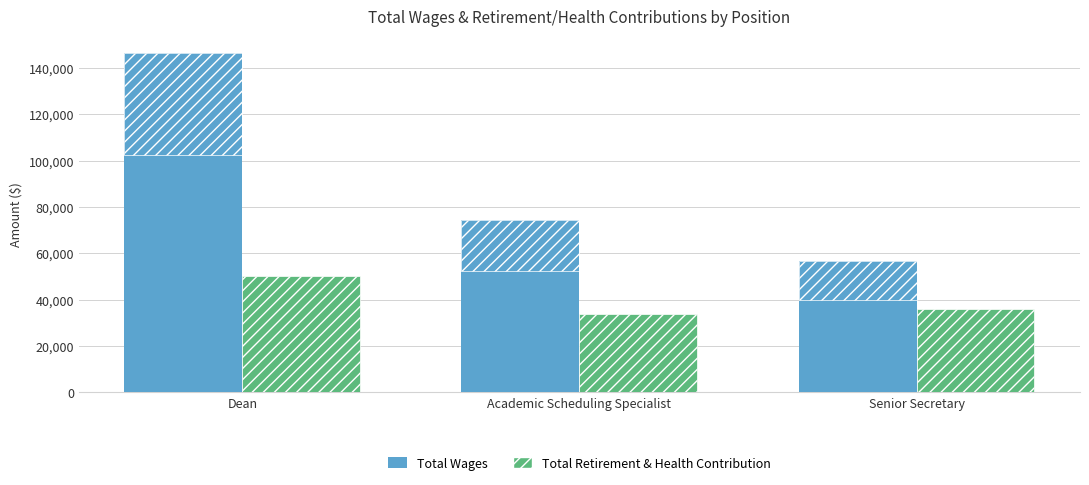

What is the difference between the Total Retirement & Health Contribution values at Dean and Academic Scheduling Specialist?

16307